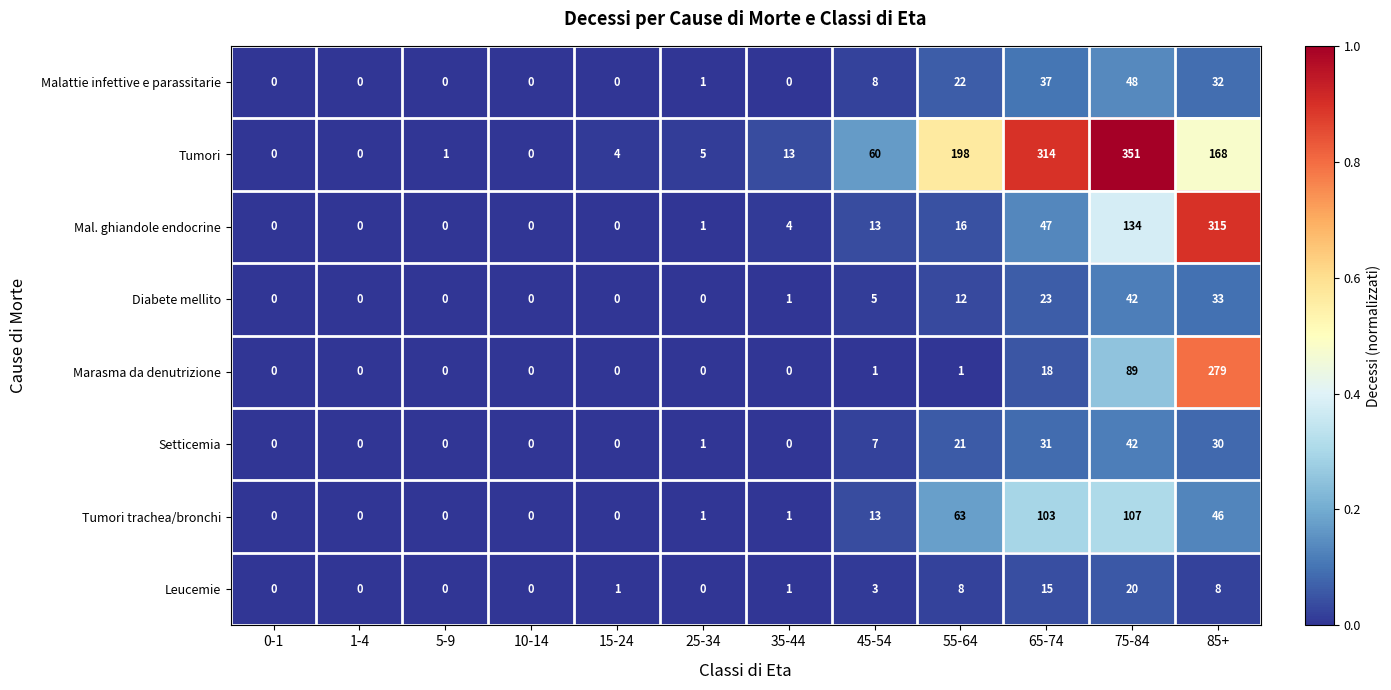

What is the difference between the maximum and minimum values in the Diabete mellito series?

42